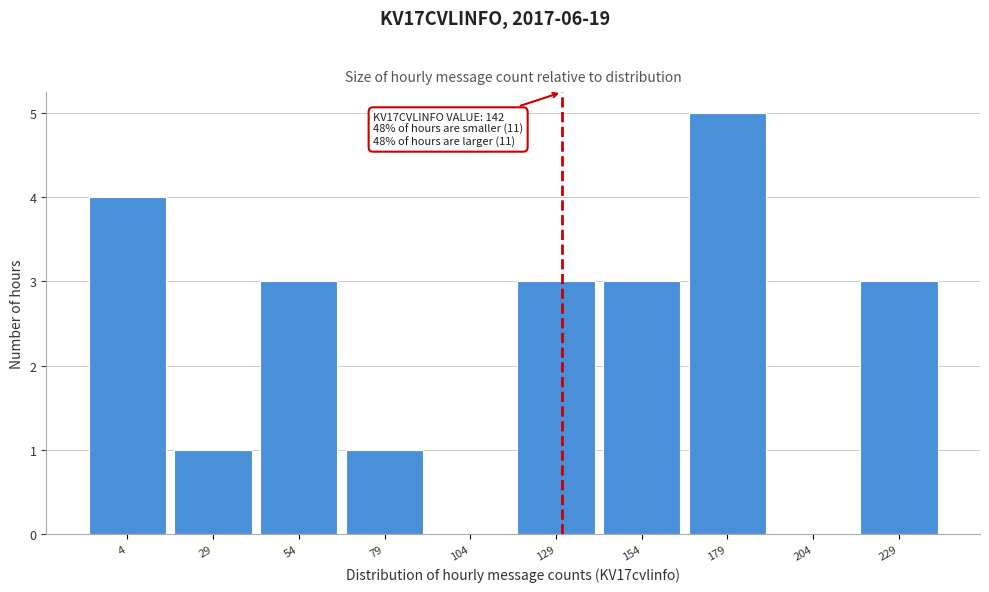

Reading right to left, extract all data points from this chart.

229=3	204=0	179=5	154=3	129=3	104=0	79=1	54=3	29=1	4=4